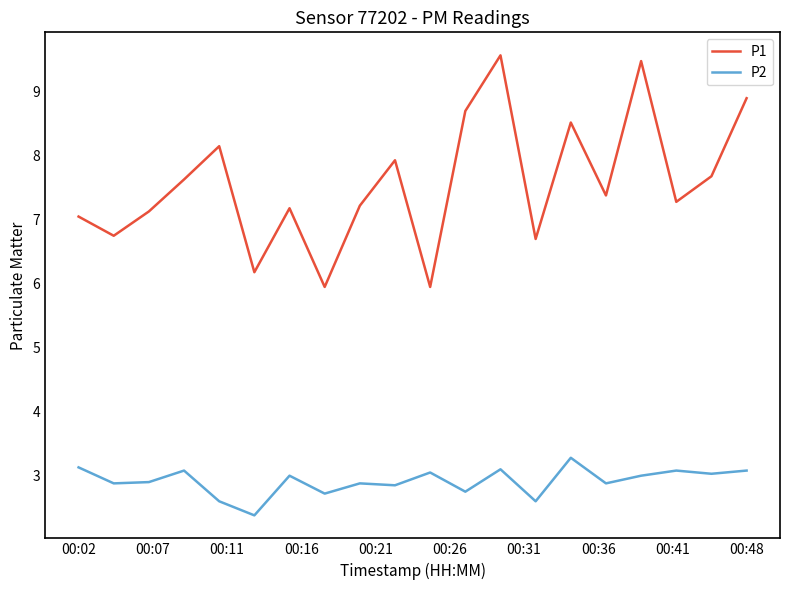

What is the minimum value for P2?

2.4